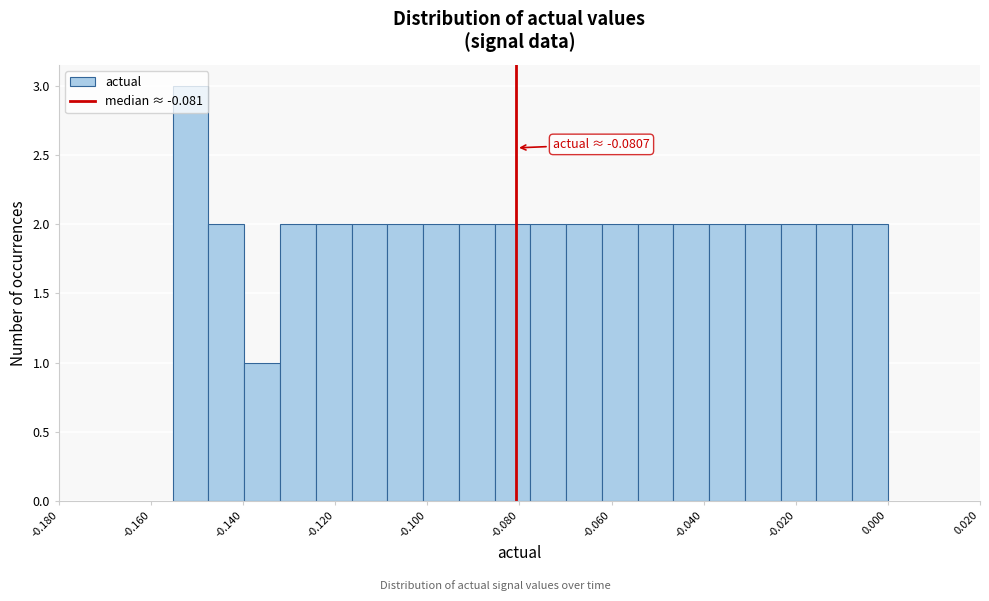

Around what value on the x-axis is the tallest bar? Give the approximate position of its centre, as read against the axis.

-0.152